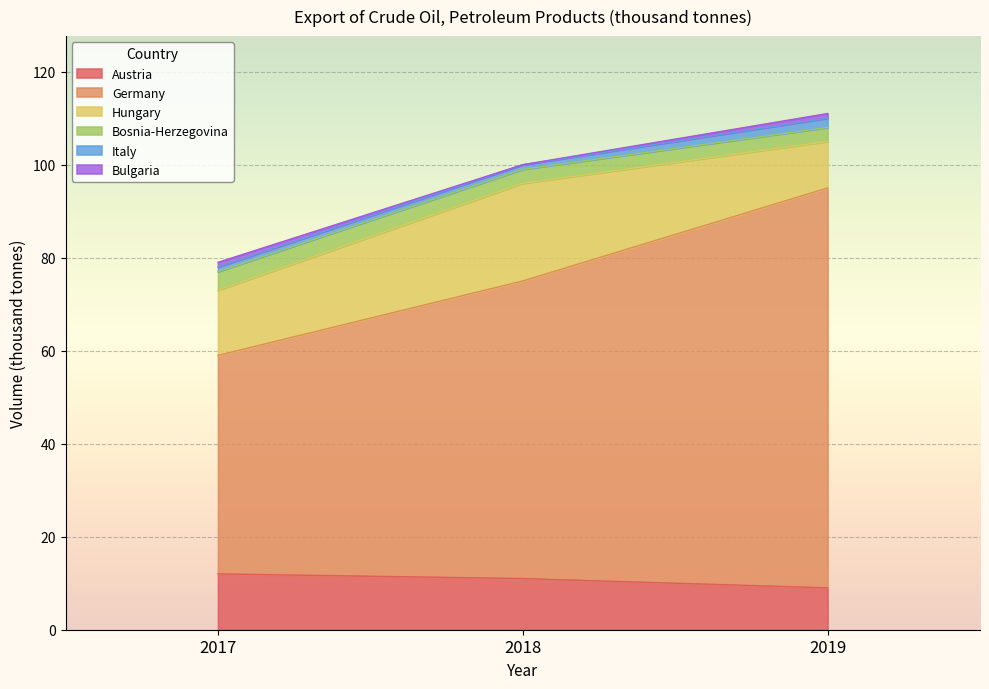

What are all the series names shown in the legend?

Austria, Germany, Hungary, Bosnia-Herzegovina, Italy, Bulgaria